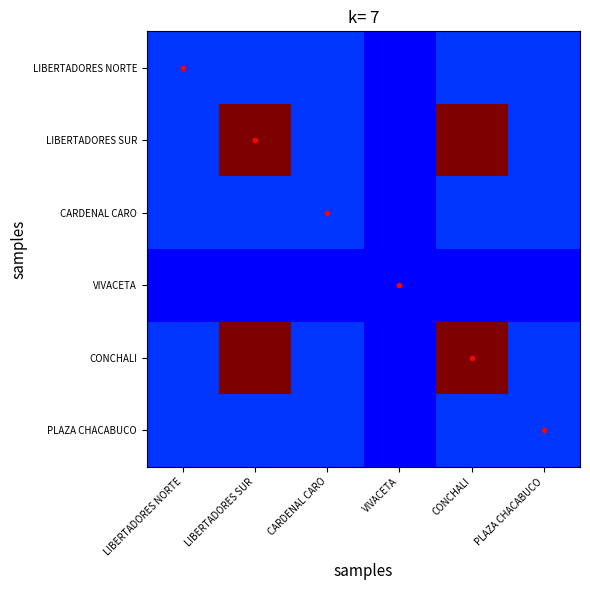

At how many categories does at least one series exceed 0?

6